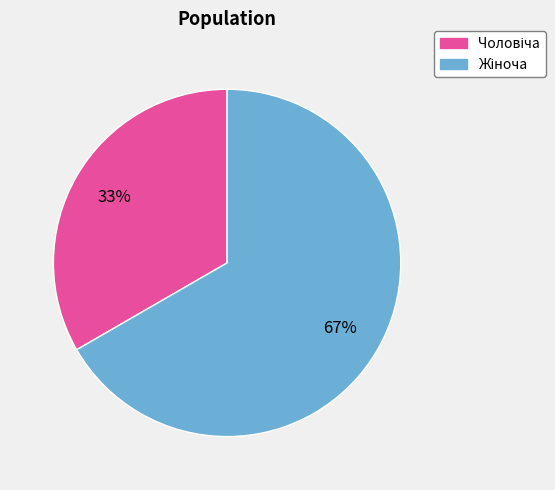

To the nearest percent, what is the average slice percentage?

50%